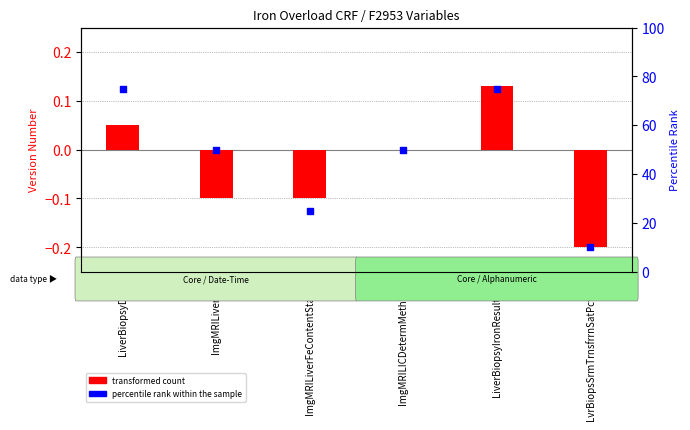

Which series has the largest total across all categories?

percentile rank within the sample